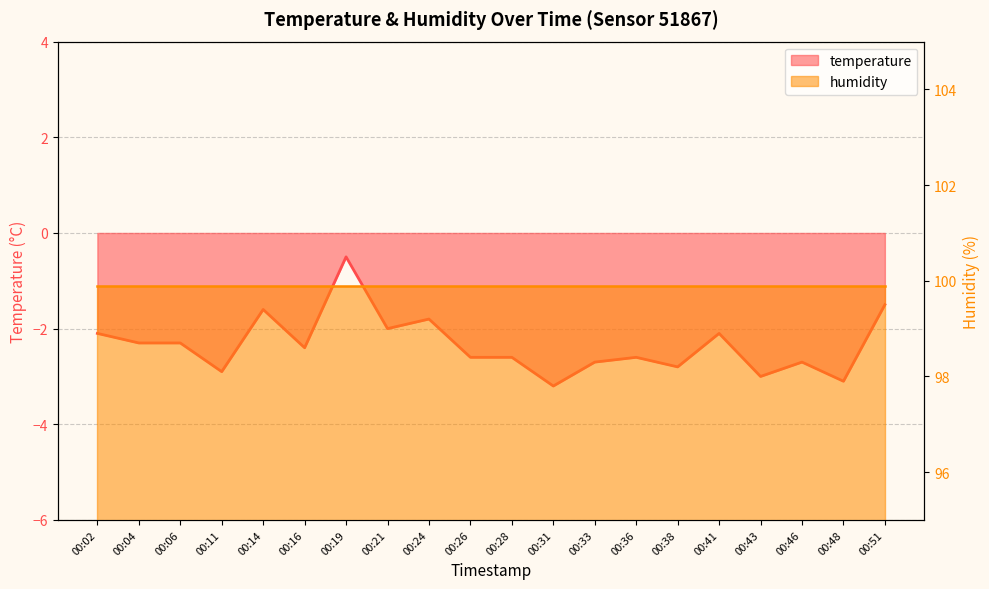

Where is the data nearest to the value -1?

00:19